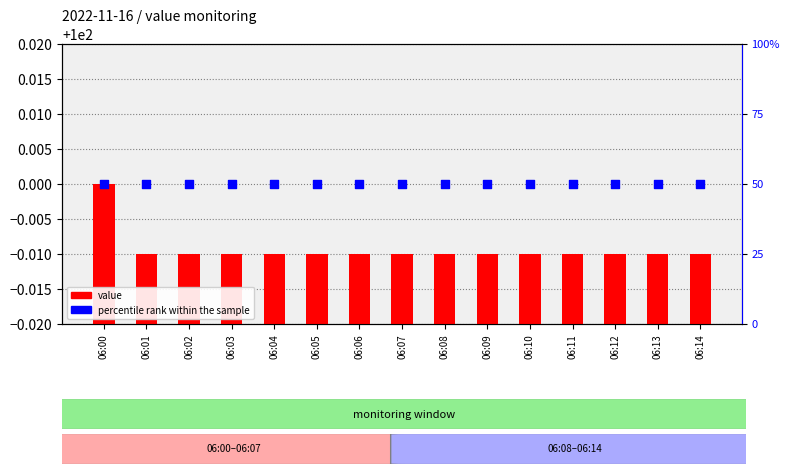

Which series has the largest Y range (max minus min)?

value